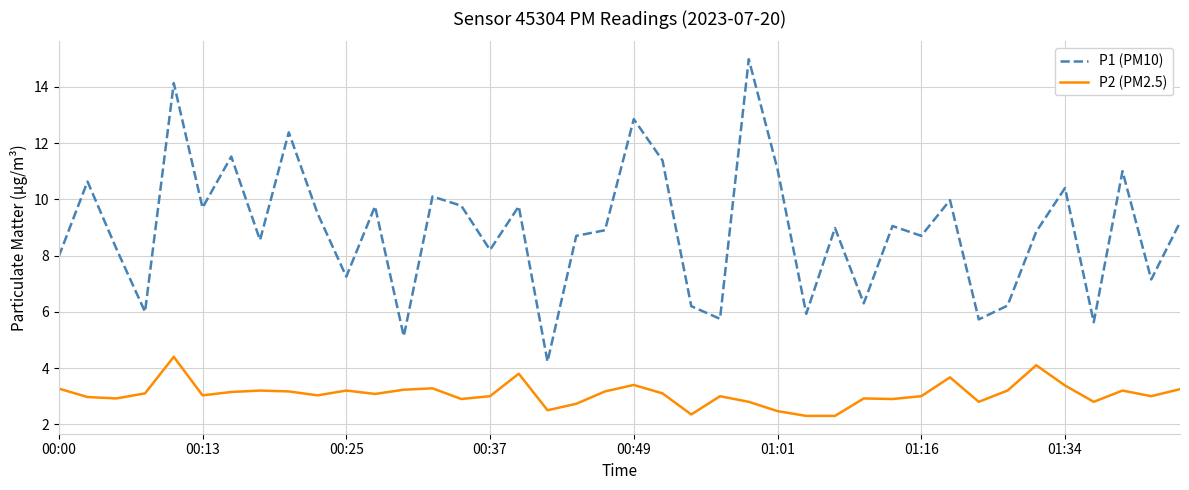

What is the maximum value shown in the chart?

15.0